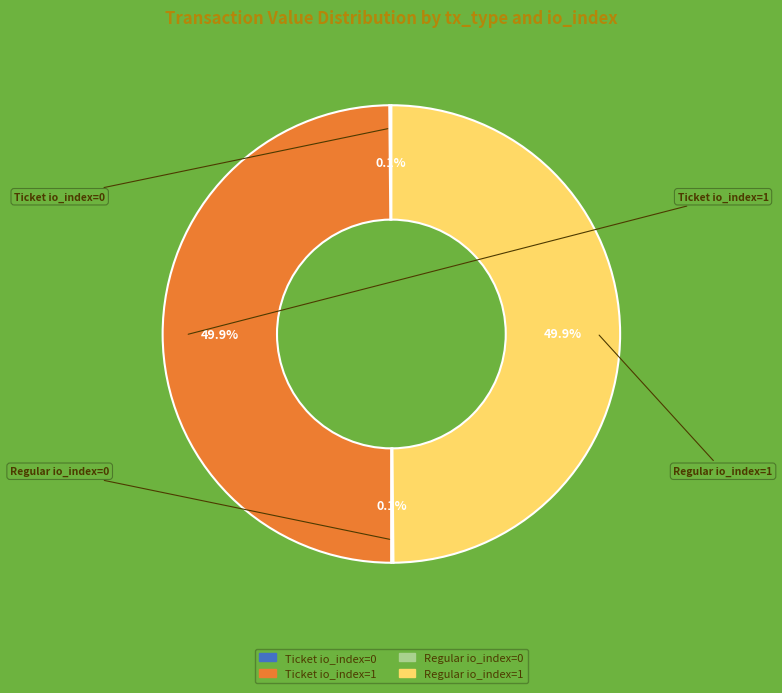

What is the ratio of the value at Regular io_index=1 to the value at Ticket io_index=1?

1.0